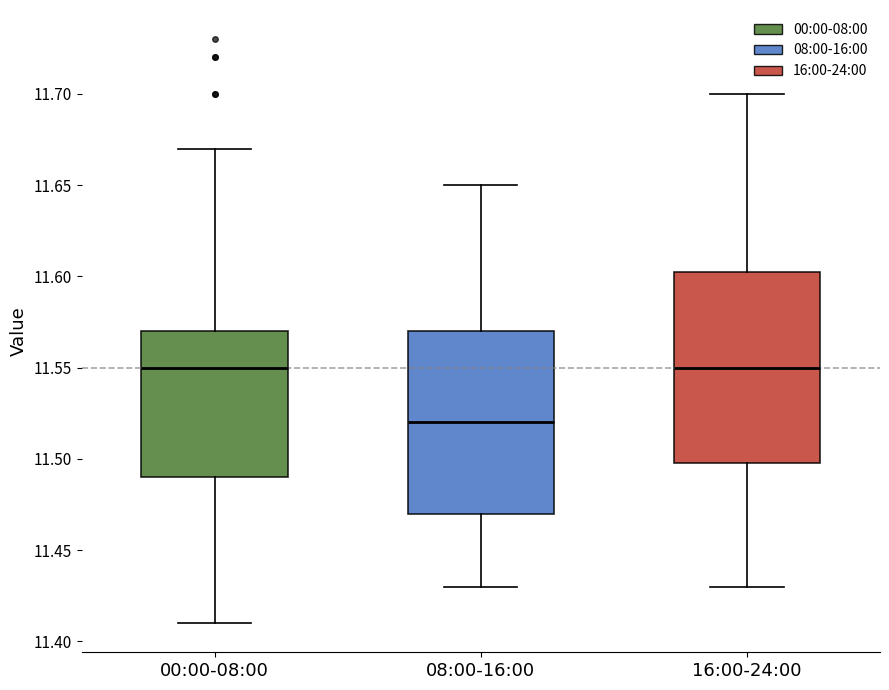

Reading left to right, transcribe this box plot: for each box, give where its median line is, the range the box spans, and where its two whiskers end, as read against the y-axis. The values are not printed on the chart, so give them approximately, as read against the axis.

00:00-08:00: median 11.550, box 11.490 to 11.570, whiskers 11.410 to 11.670
08:00-16:00: median 11.520, box 11.470 to 11.570, whiskers 11.430 to 11.650
16:00-24:00: median 11.550, box 11.500 to 11.605, whiskers 11.430 to 11.700